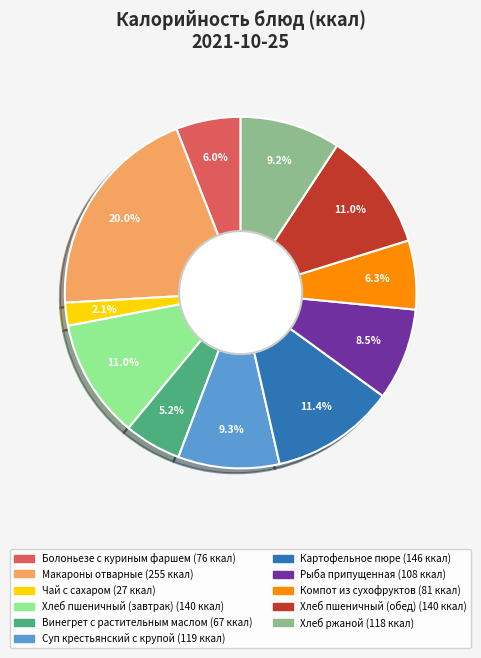

Between Картофельное пюре and Хлеб ржаной, which is larger?

Картофельное пюре